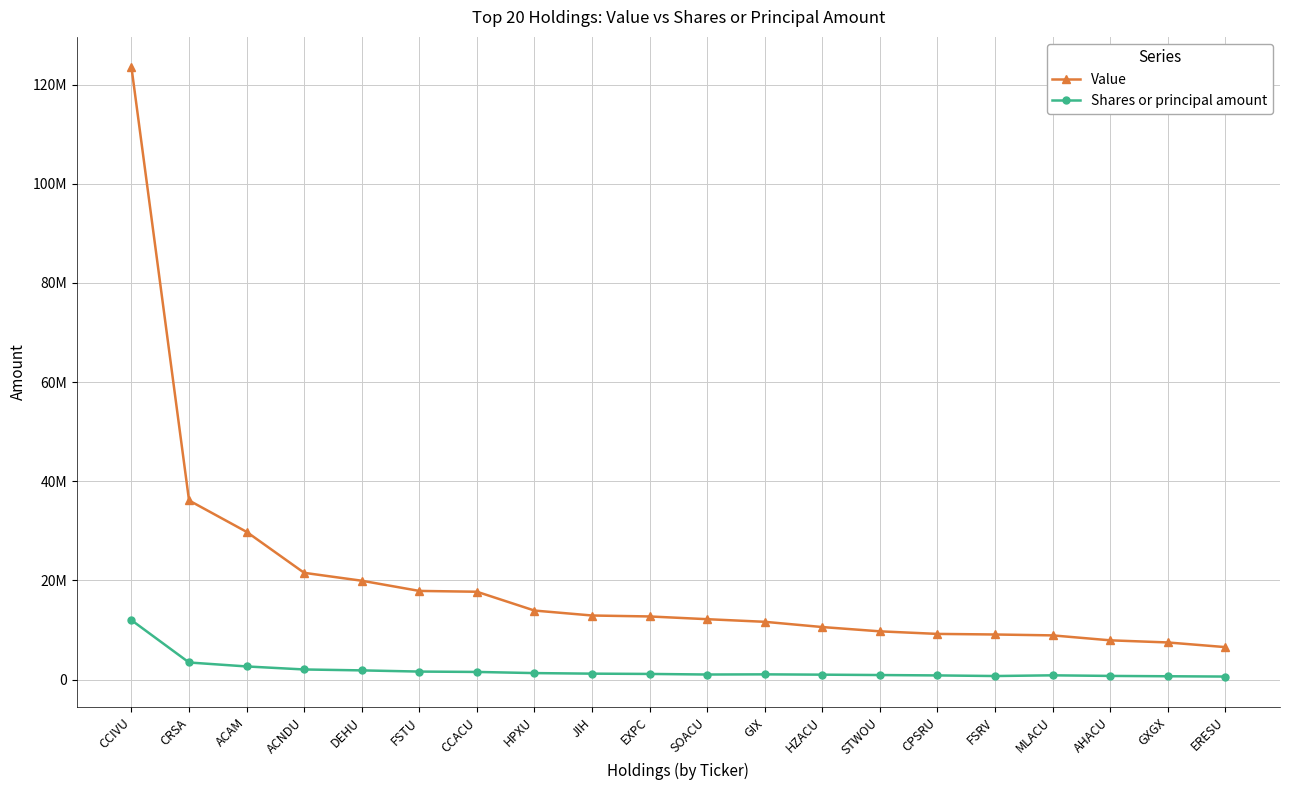

At which label is Value closest to 65022000?

CRSA